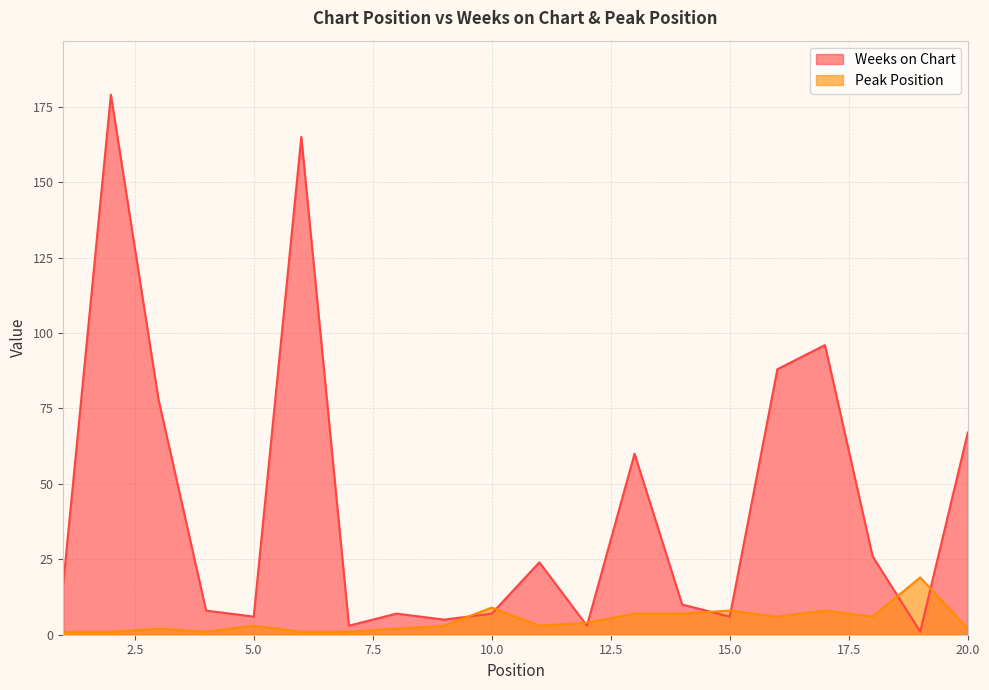

Where is the first local minimum for Weeks on Chart?

5.0